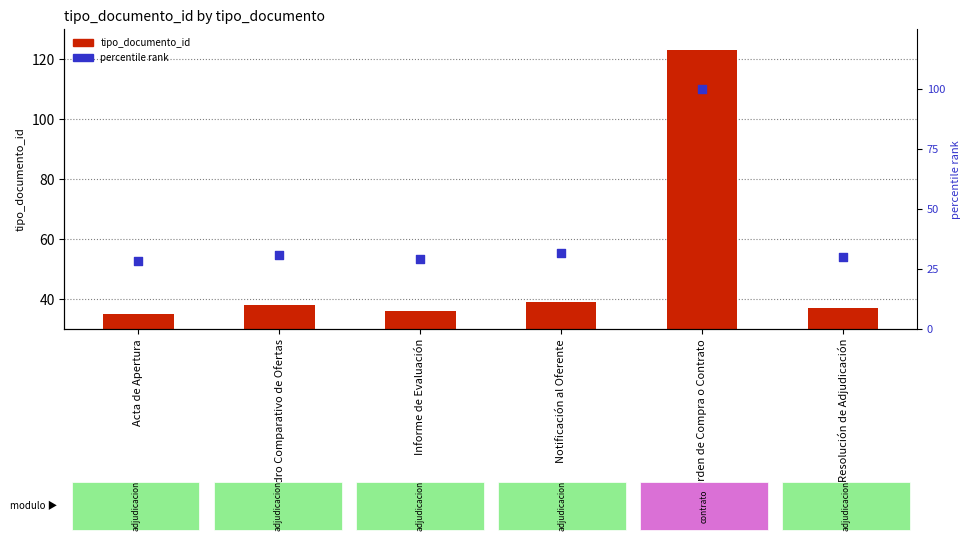

Which series contains the lowest Y value?

percentile rank